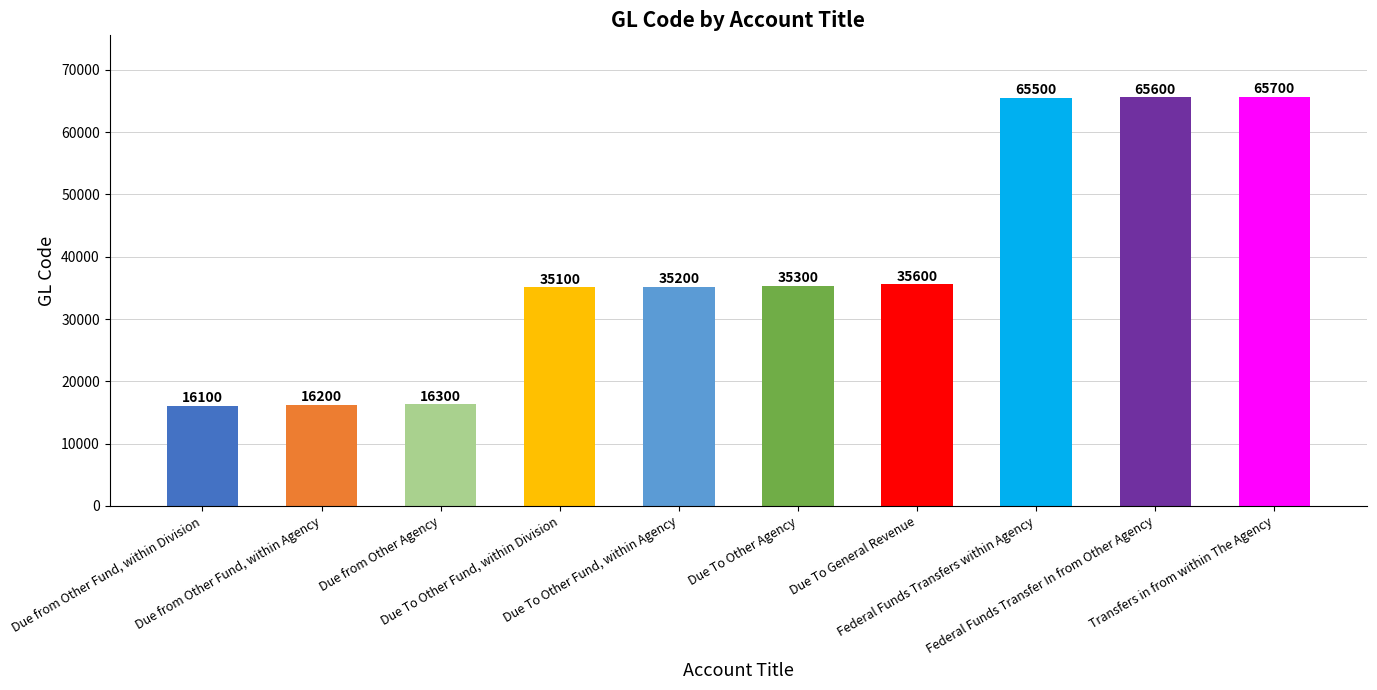

What is the difference between the maximum and minimum values?

49600